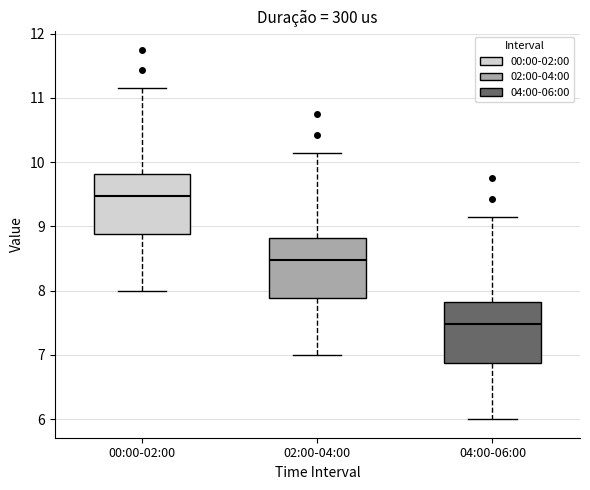

Which box's median line is the lowest?

04:00-06:00